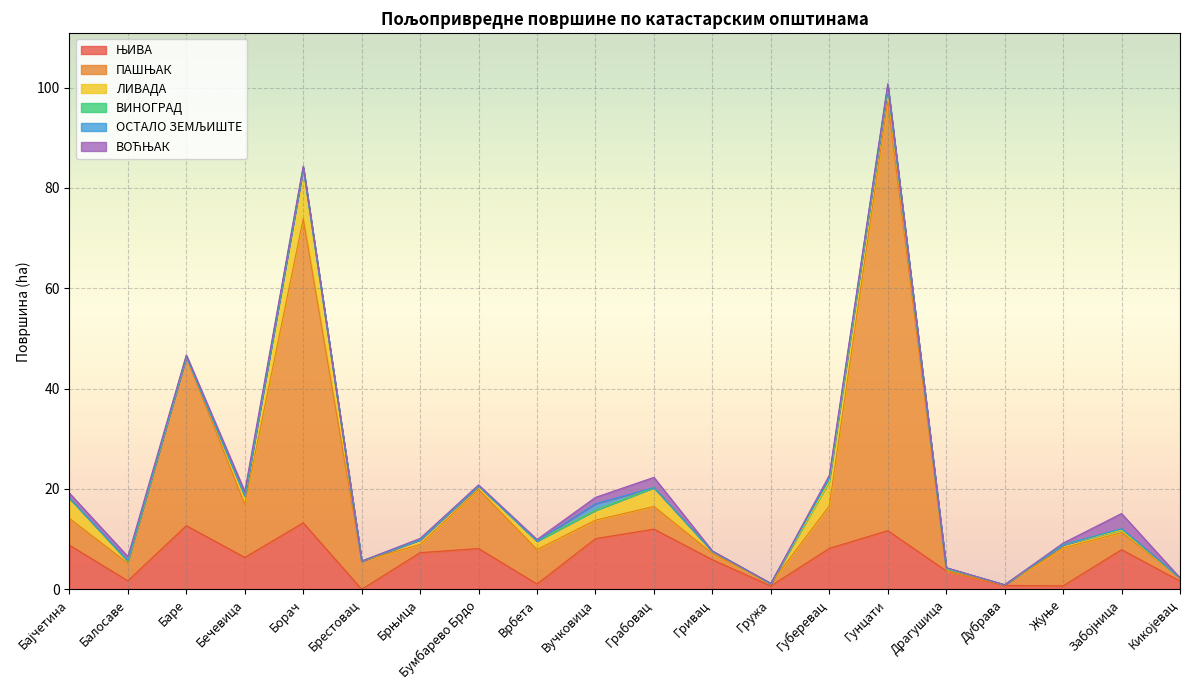

What is the total value across all series at Забојница?

15.1